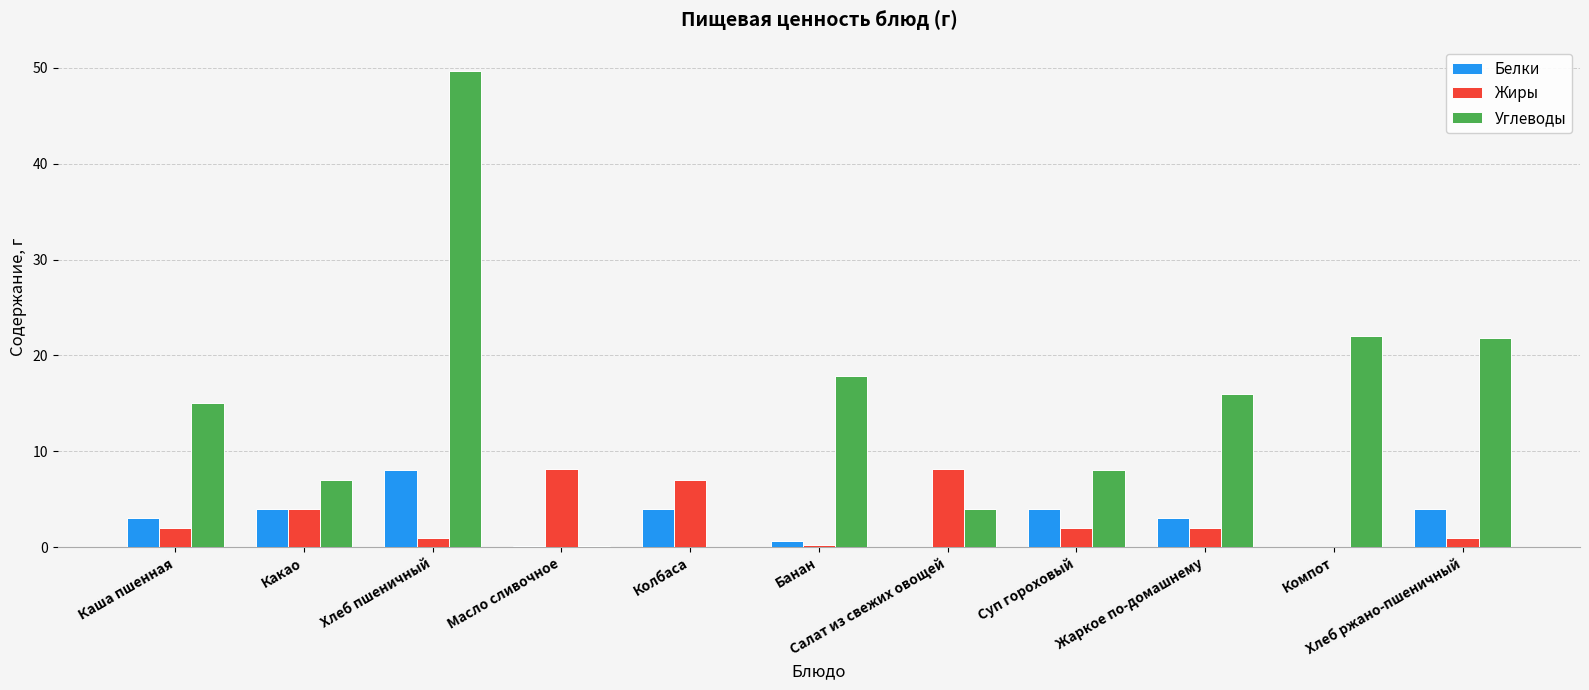

Which series has the largest total across all categories?

Углеводы